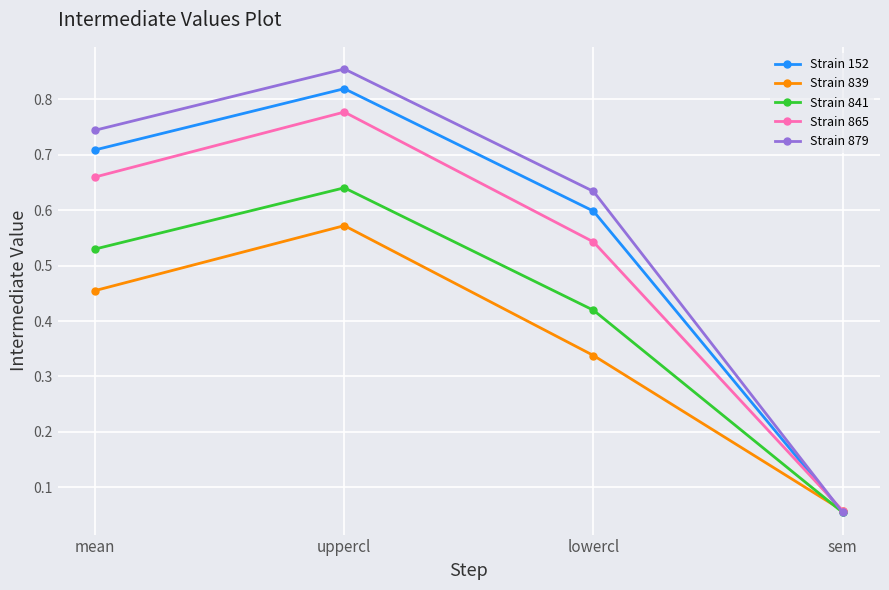

What is the label of the 2nd point from the right?

lowercl